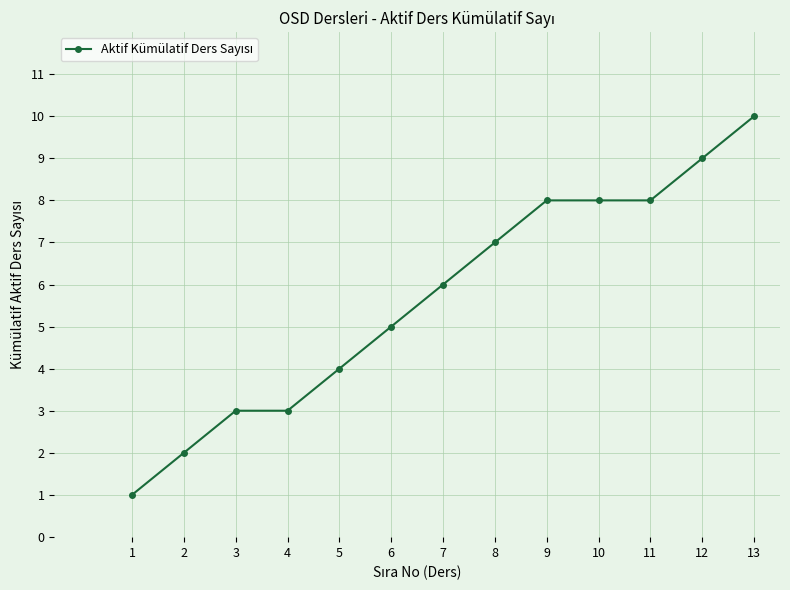

Does the chart have visible grid lines?

Yes